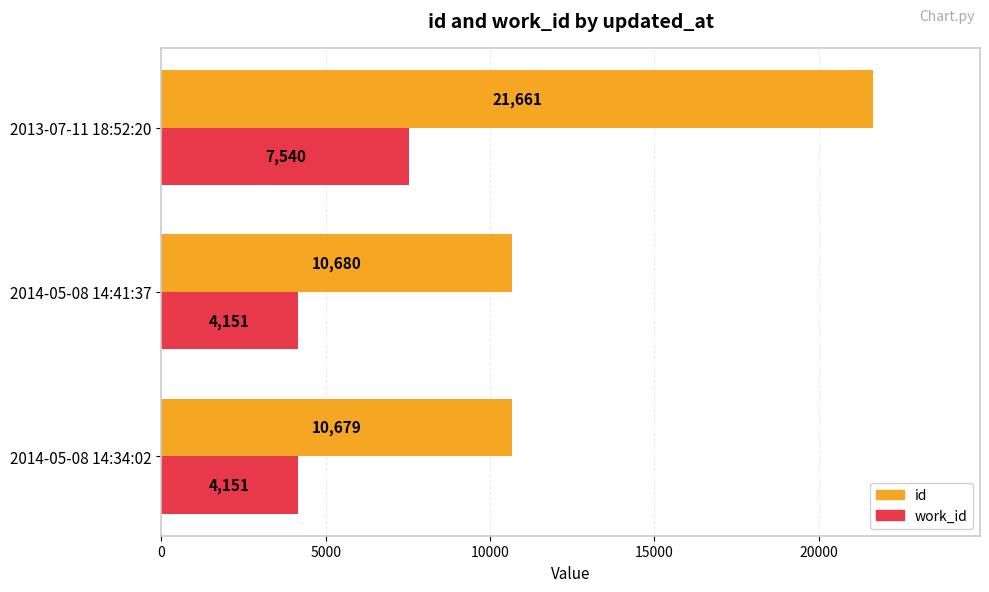

Count the number of data series in this chart.

2